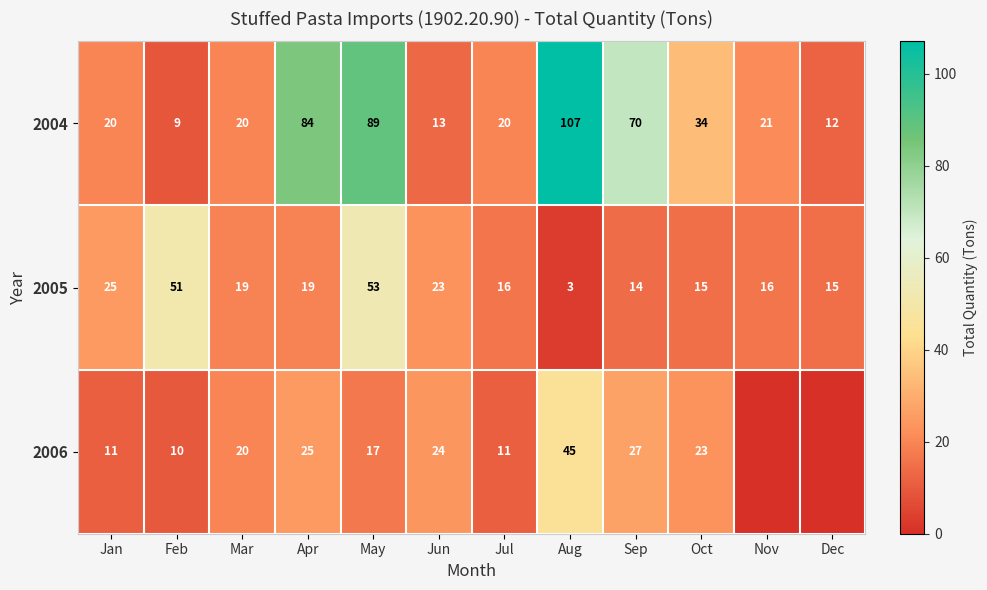

Which series changed the most between Jan and Oct?

2004